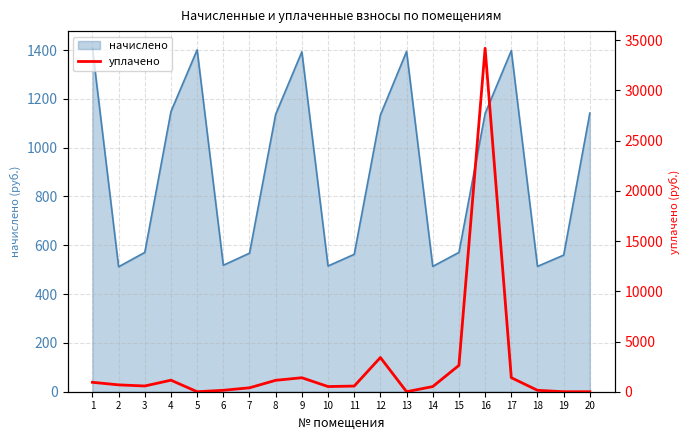

What is the lowest value of the начислено series?

512.0